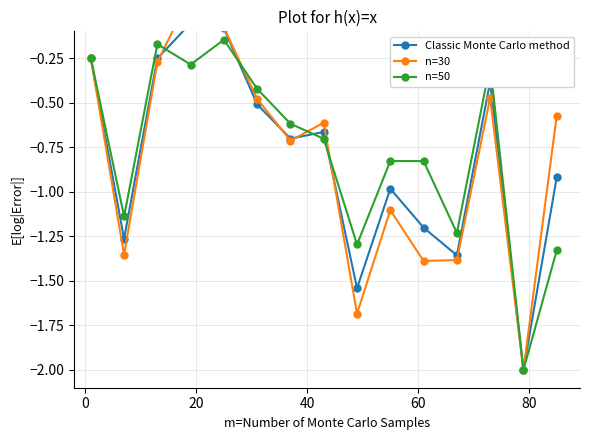

True or false: n=50 has more than 0 points higher than both neighbors.

True